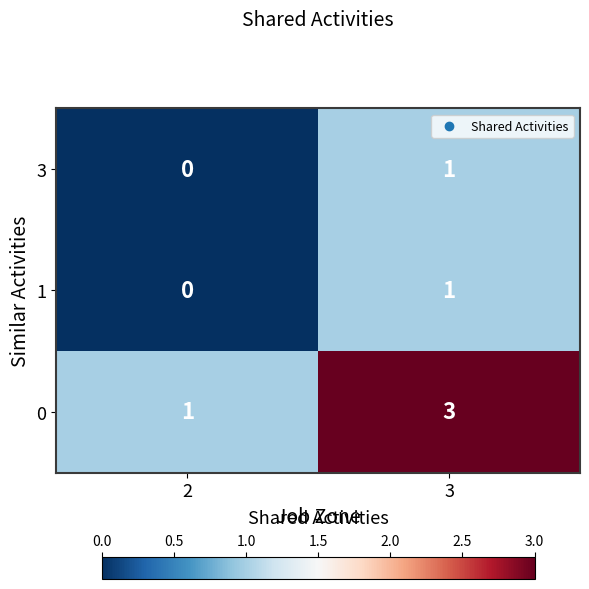

Which category has the highest value in the 3 series?

3